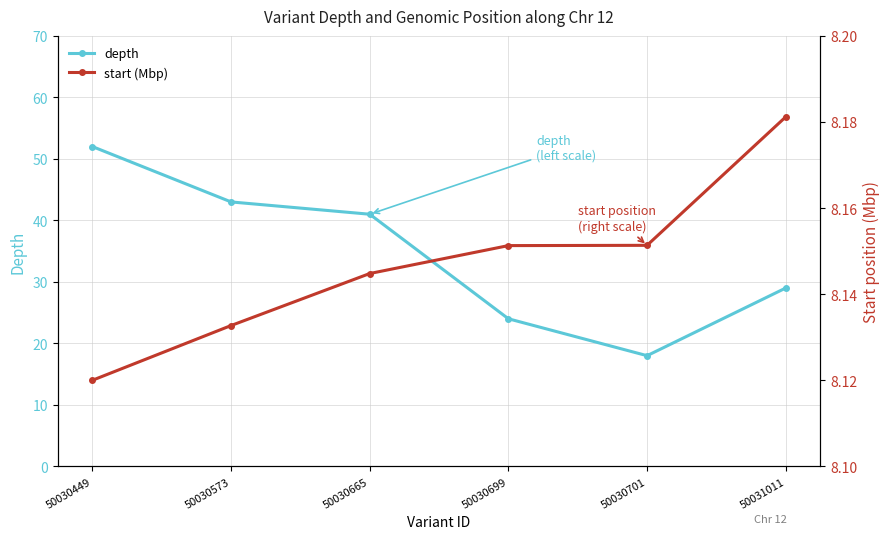

At which category is the sum across all series the highest?

50030449